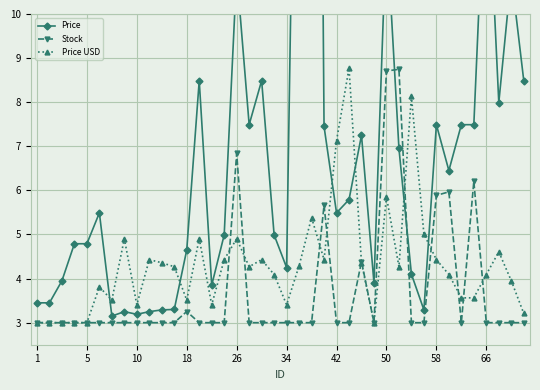

The Stock series shows 3.0 at 30. True or false?

True